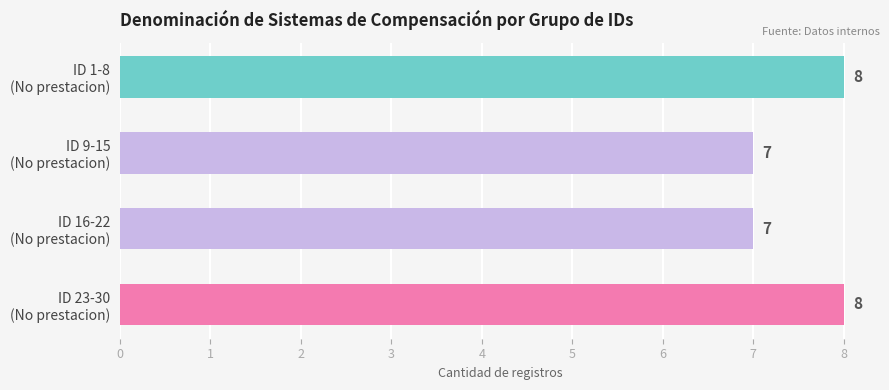

What is the average value?

8